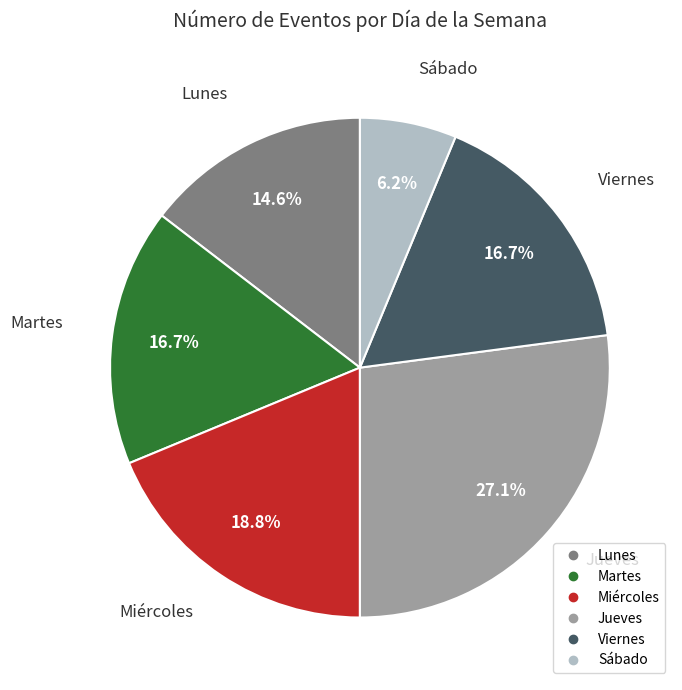

Which has a higher value, Martes or Miércoles?

Miércoles